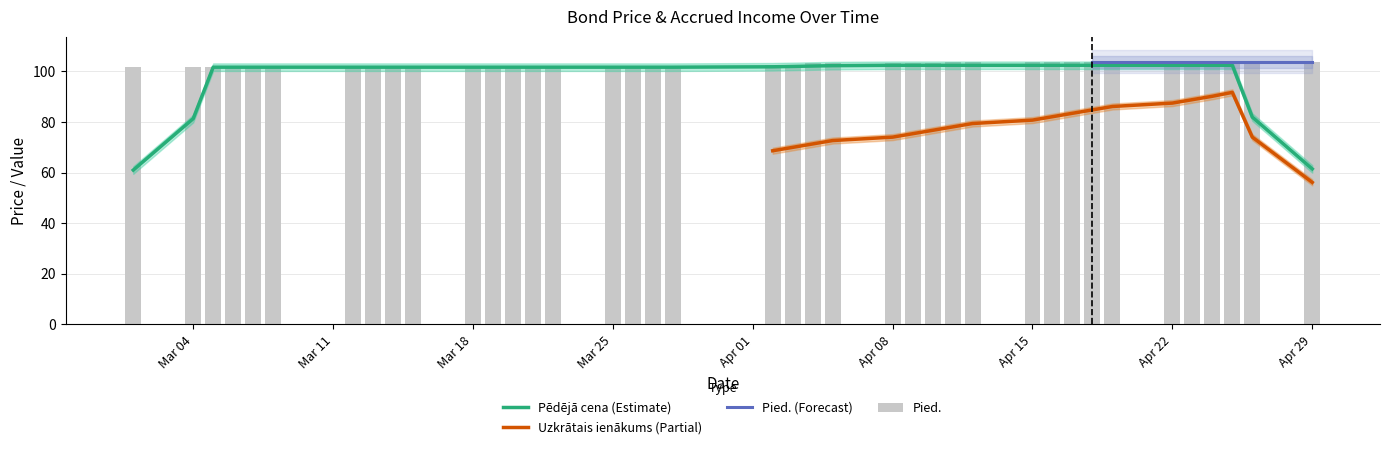

What is the maximum value for Pied.?

103.9